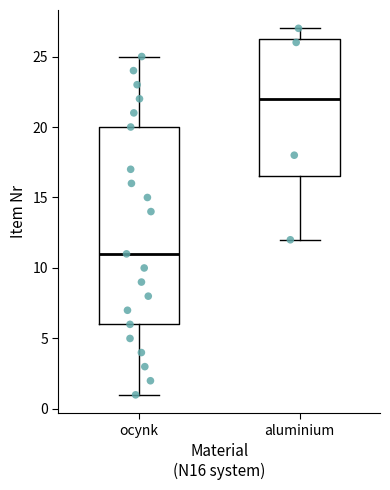

Reading left to right, read every box against the y-axis: the position of its median line, the range the box covers, and the ends of its whiskers. The values are not printed on the chart, so give them approximately, as read against the axis.

ocynk: median 11.0, box 6.0 to 20.0, whiskers 1.0 to 25.0
aluminium: median 22.0, box 16.5 to 26.5, whiskers 12.0 to 27.0